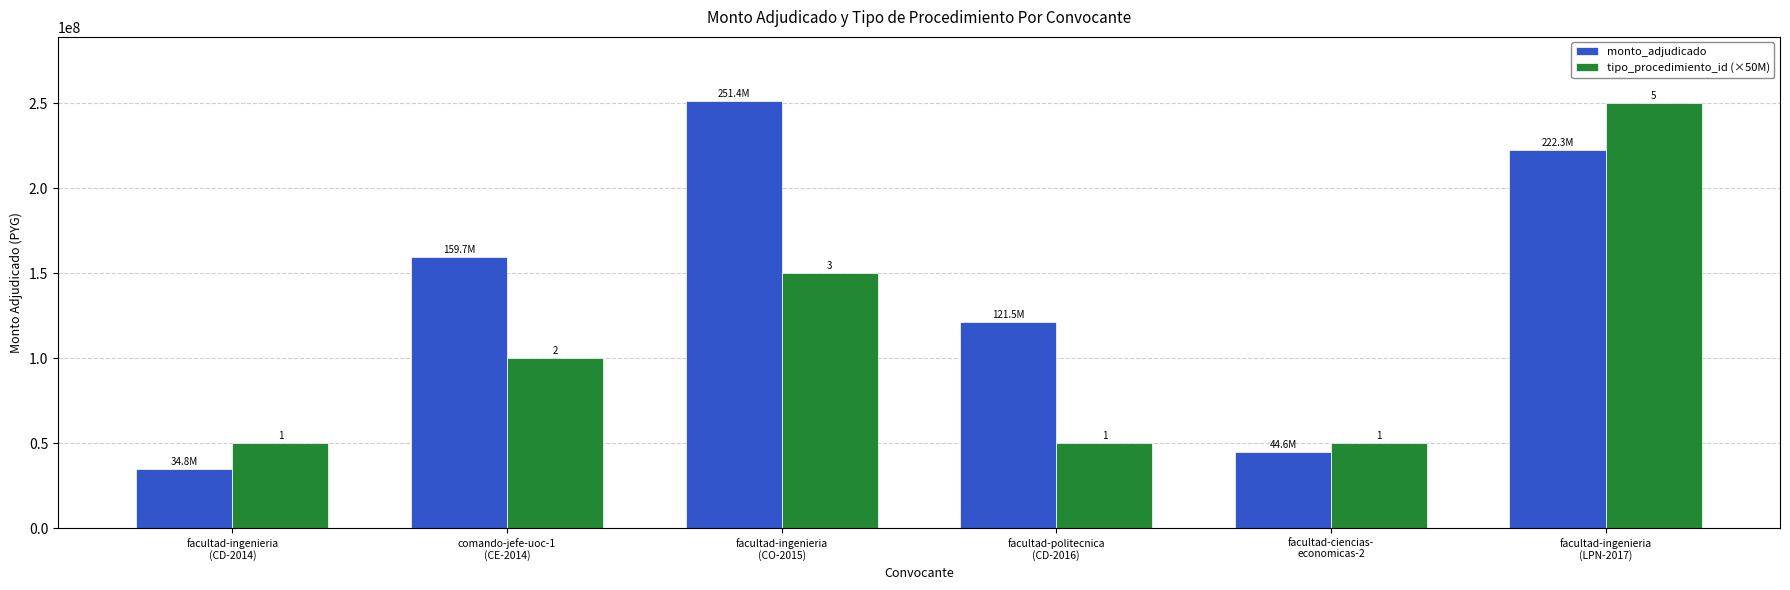

What is the sum of all tipo_procedimiento_id (×50M) values?

650000000